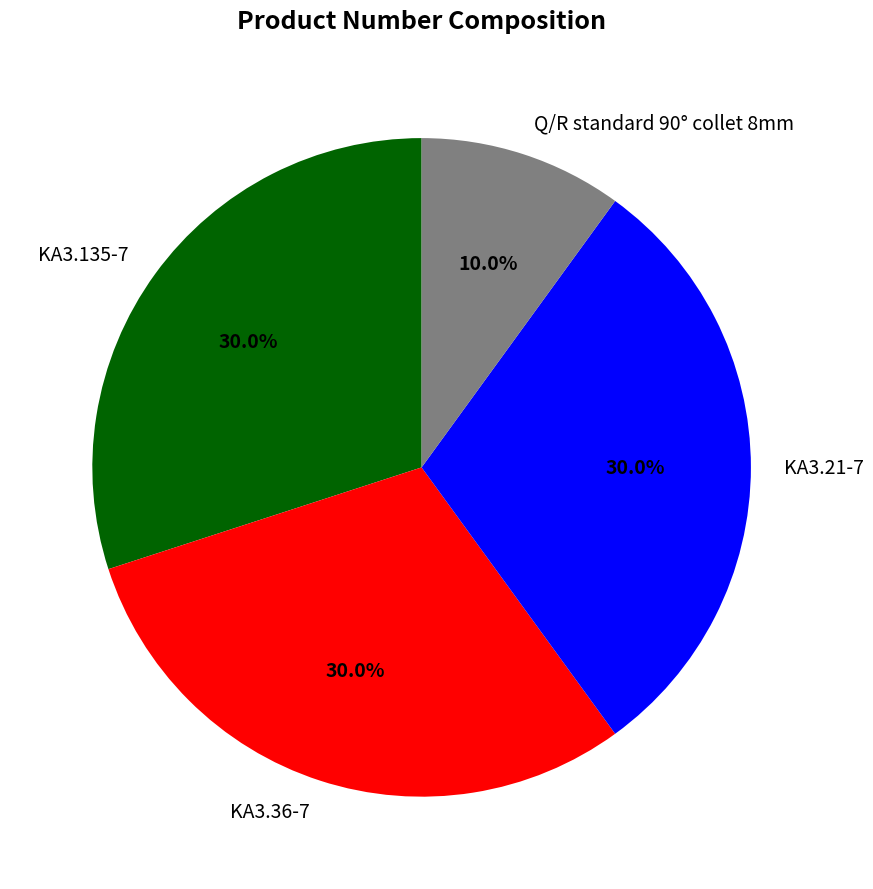

What is the smallest slice in the pie chart?

Q/R standard 90° collet 8mm